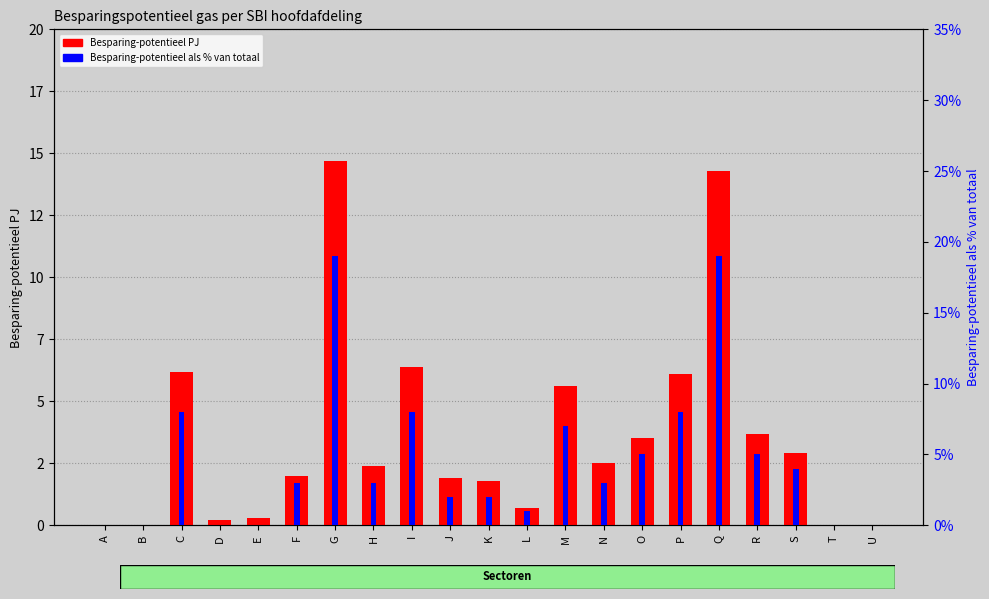

Reading left to right, extract all data points from this chart.

Besparing-potentieel PJ: 0.0	0.0	6.2	0.2	0.3	2.0	14.7	2.4	6.4	1.9	1.8	0.7	5.6	2.5	3.5	6.1	14.3	3.7	2.9	0.0	0.0
Besparing-potentieel als % van totaal: 0.0	0.0	0.1	0.0	0.0	0.0	0.2	0.0	0.1	0.0	0.0	0.0	0.1	0.0	0.1	0.1	0.2	0.1	0.0	0.0	0.0